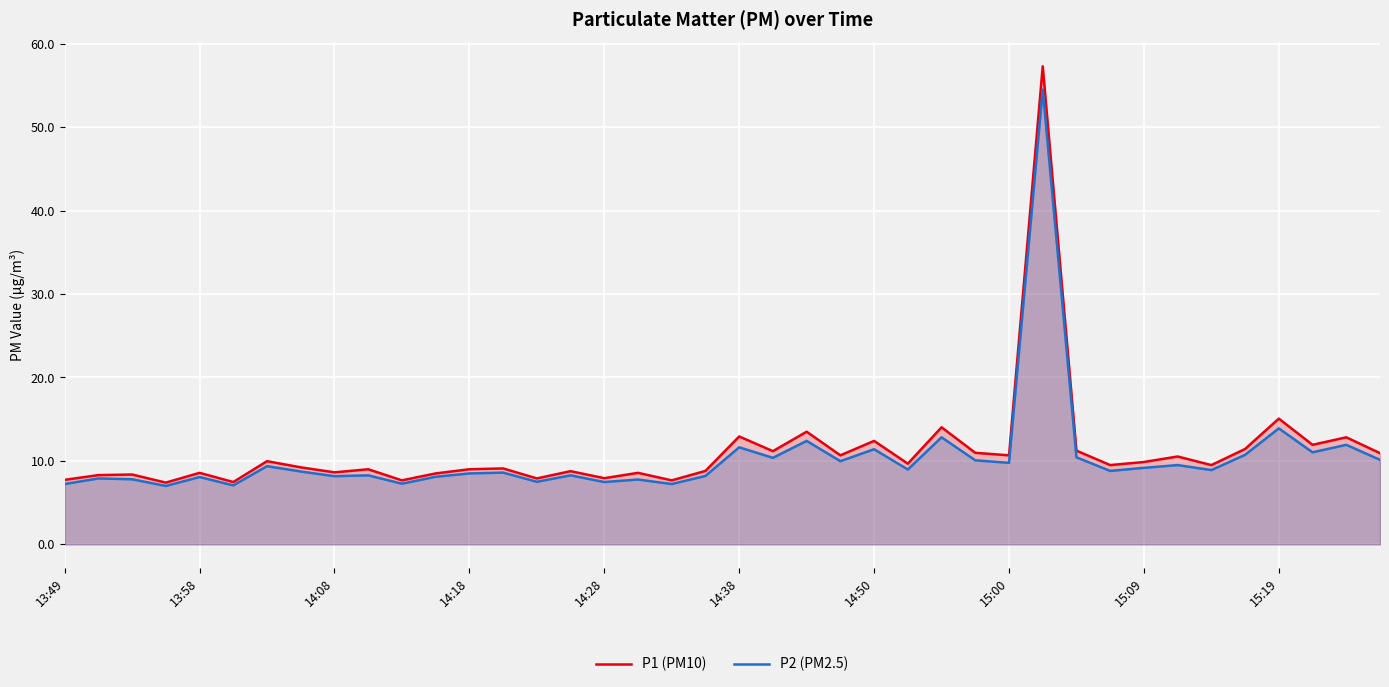

Is the value of P2 (PM2.5) at 37 greater than the value of P1 (PM10) at 15?

Yes